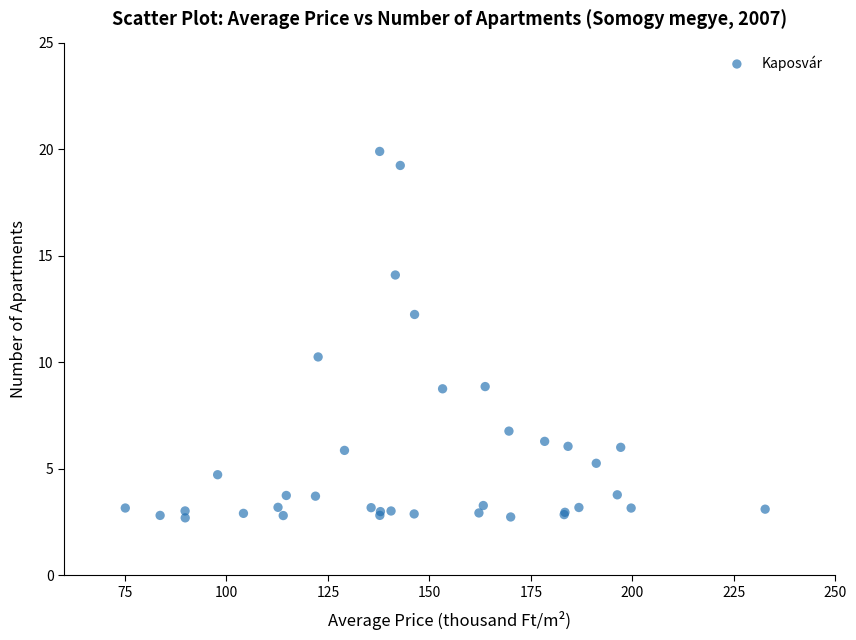

What Y value in the scatter plot is closest to 11?

10.3